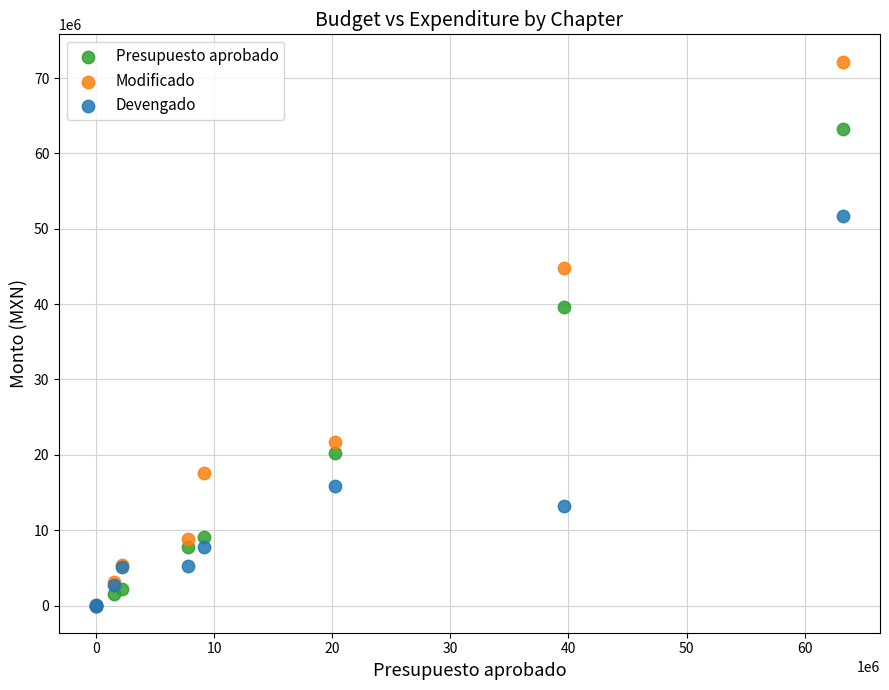

Across all series, what Y value is closest to 36100441?

39614929.0